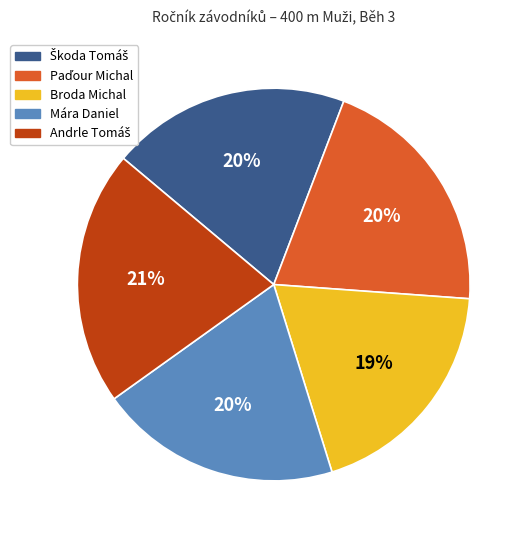

To the nearest percent, what portion does Broda Michal represent?

19%